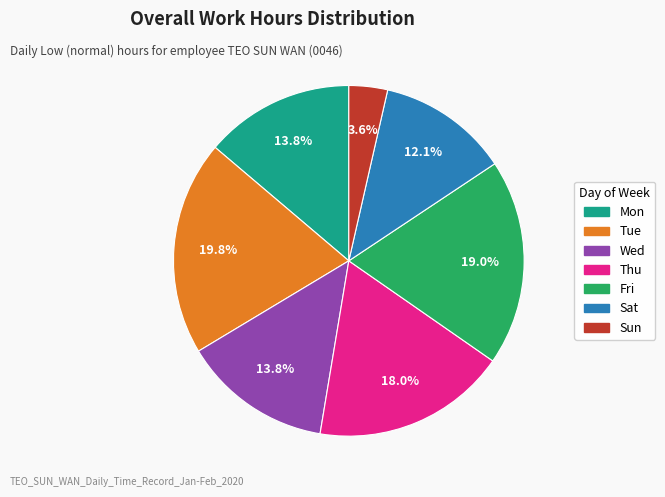

Is there a majority slice in this chart?

No